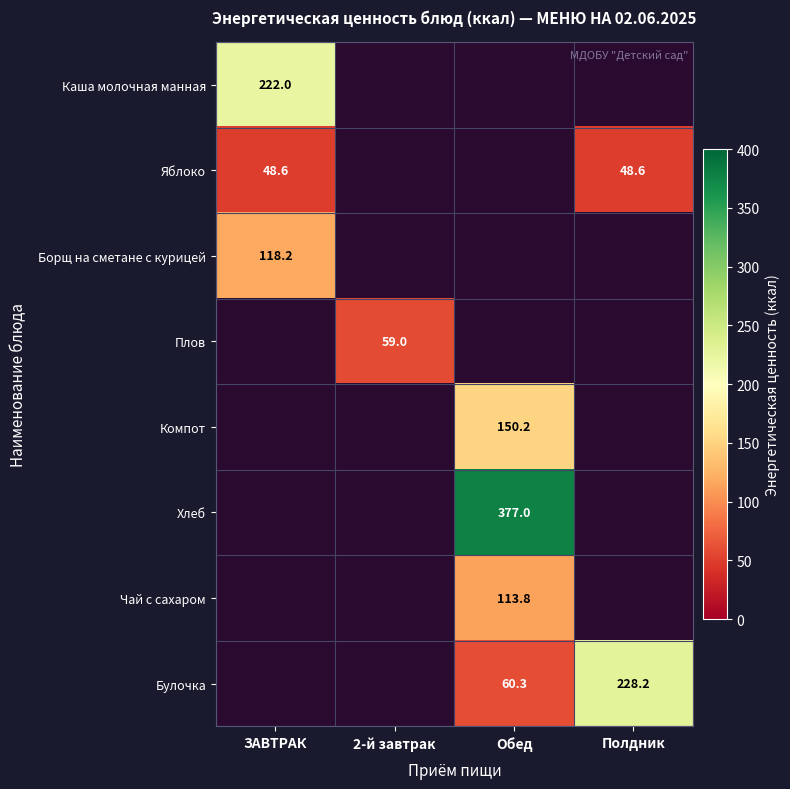

The Булочка series shows 20.3 at Обед. True or false?

False